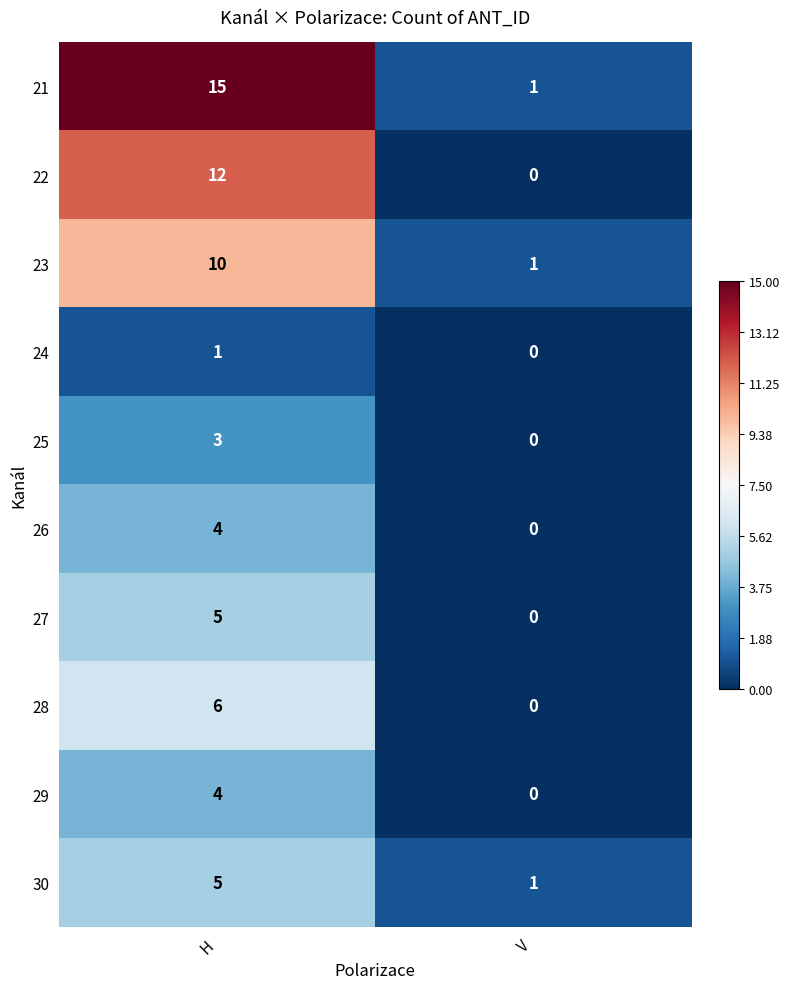

Rank the categories by 25 value from lowest to highest.

V, H